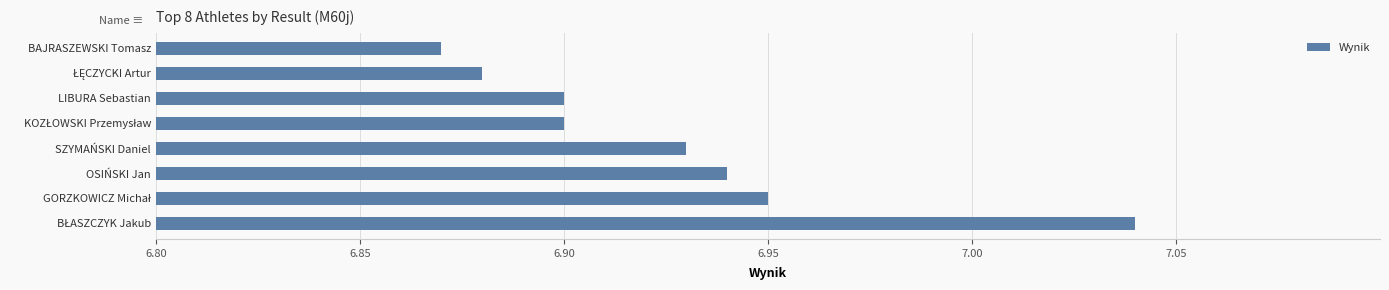

What is the label of the 4th bar from the bottom?

SZYMAŃSKI Daniel